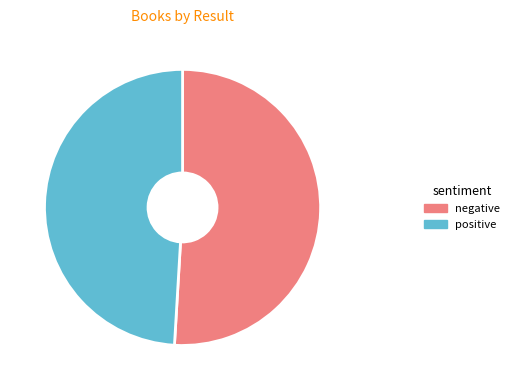

Is there a majority slice in this chart?

Yes